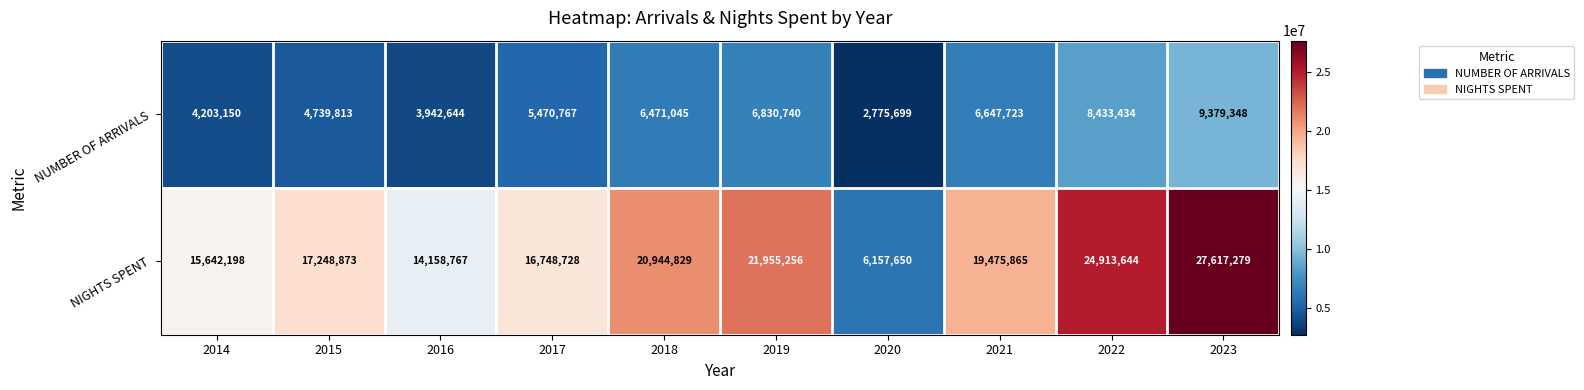

What is the difference between the second highest and second lowest values in the NUMBER OF ARRIVALS series?

4490790